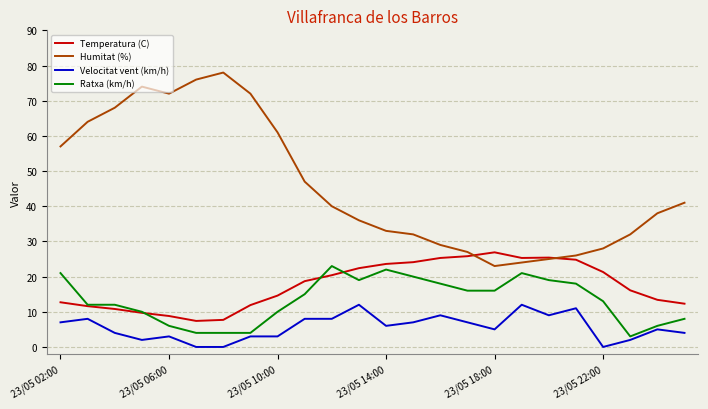

Which series has the largest total across all categories?

Humitat (%)